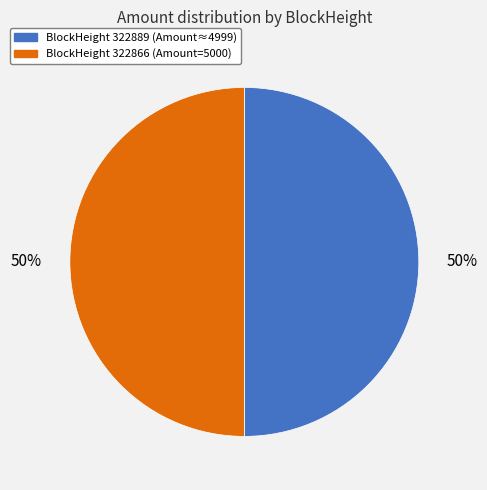

Count the number of slices in the pie.

2